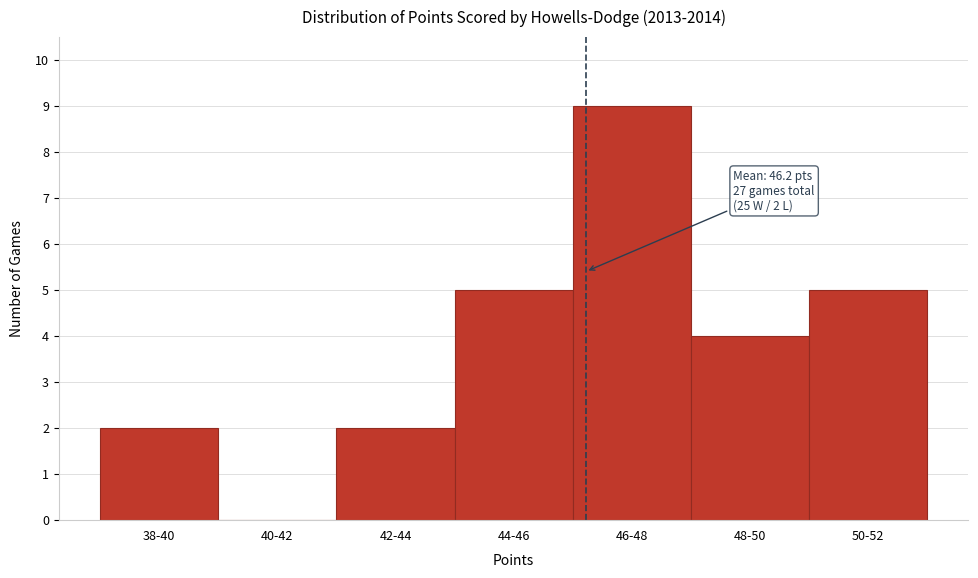

Reading left to right, transcribe all the data shown in this chart.

38-40=2	40-42=0	42-44=2	44-46=5	46-48=9	48-50=4	50-52=5